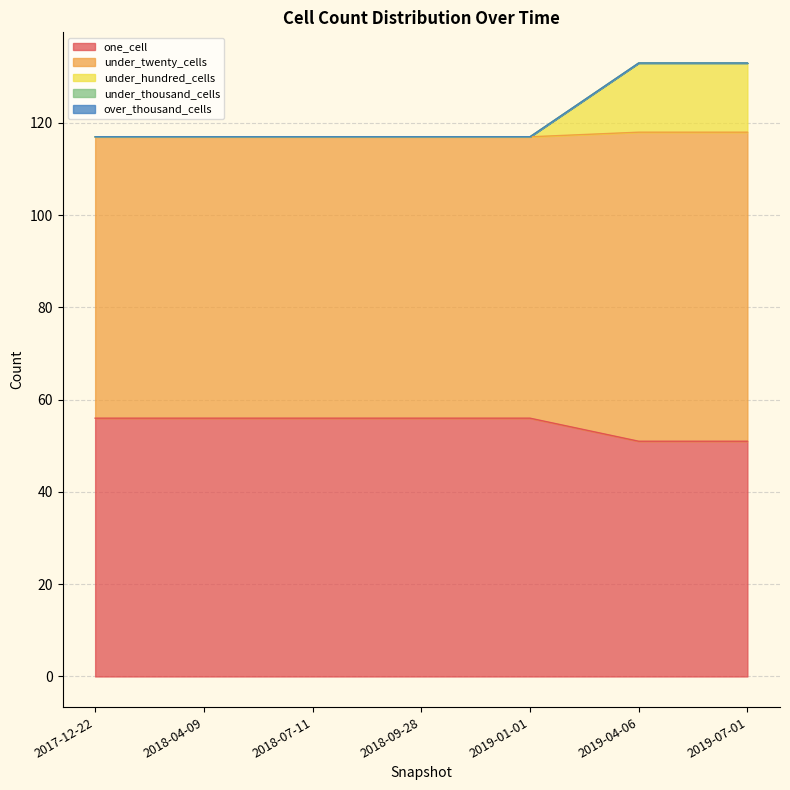

The one_cell series shows 56 at 2018-04-09. True or false?

True